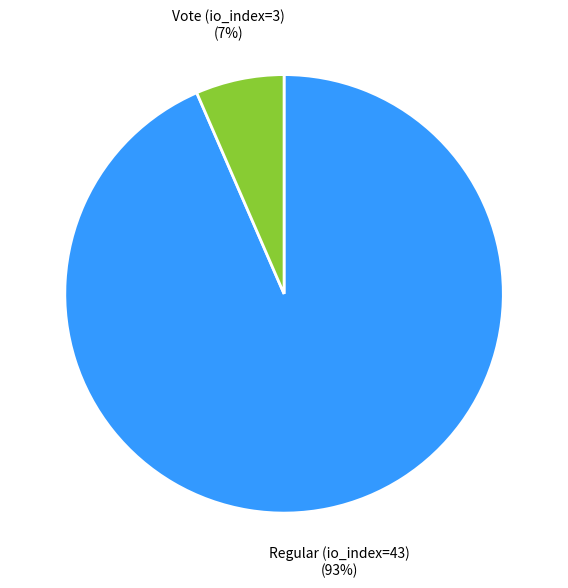

To the nearest percent, what portion does Regular (io_index=43) represent?

93%